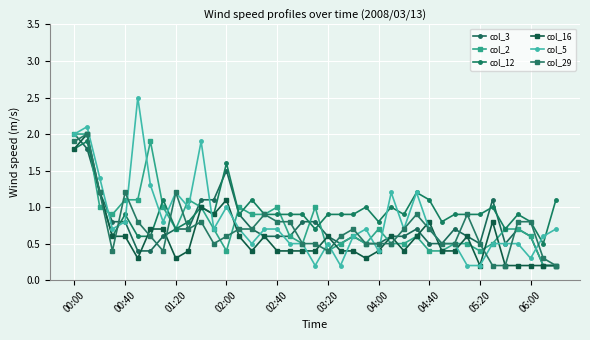

Does the chart have visible grid lines?

Yes